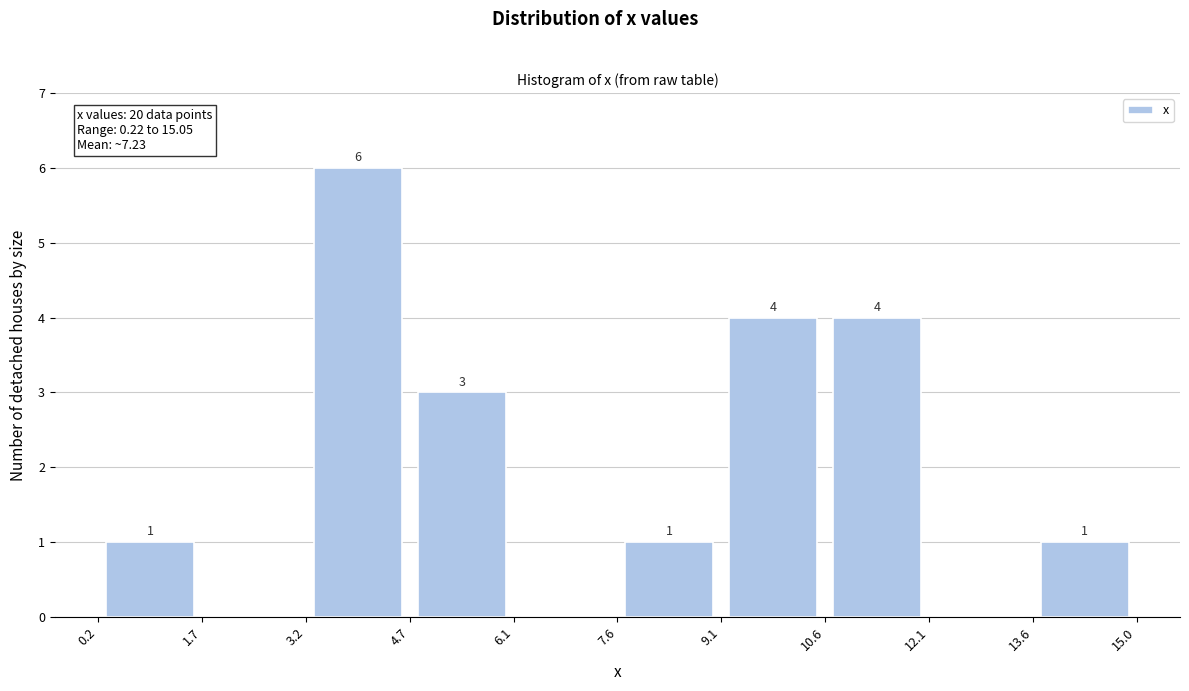

Over which range of the x-axis is the bar tallest?

3.2 to 4.7